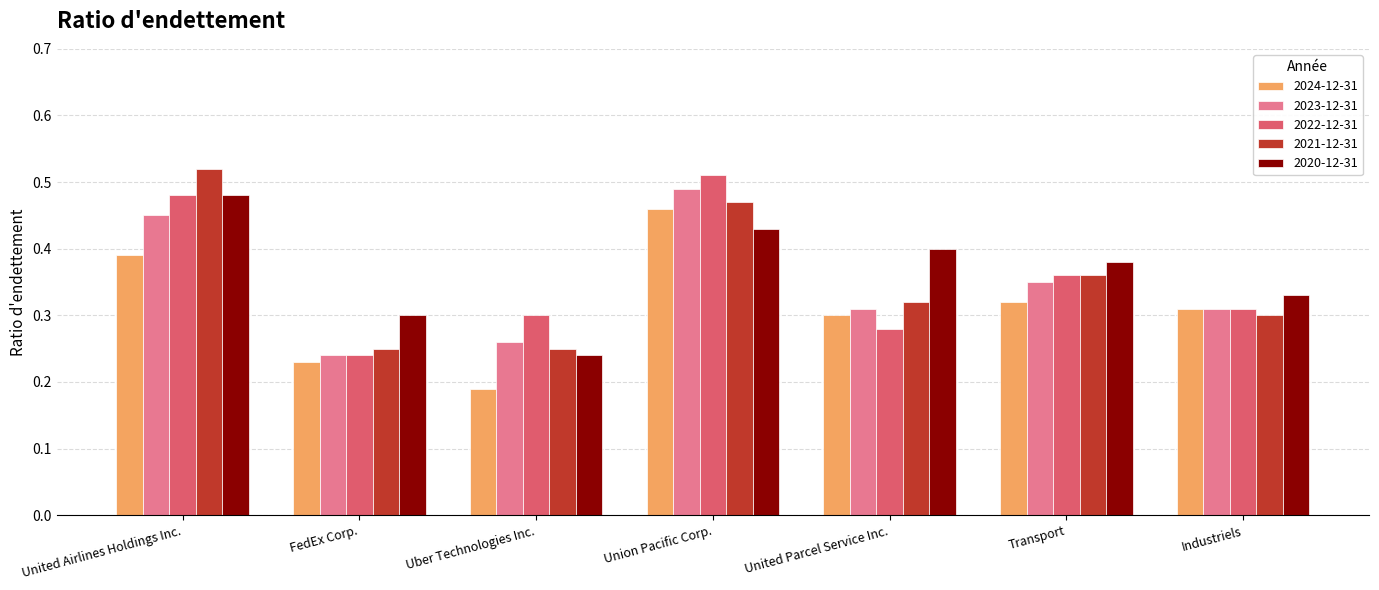

What is the sum of all 2023-12-31 values?

2.4